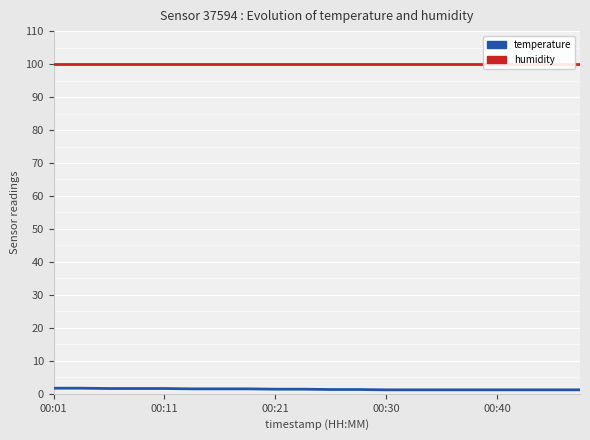

What is the spread (max minus min) of values at 00:21?

98.3